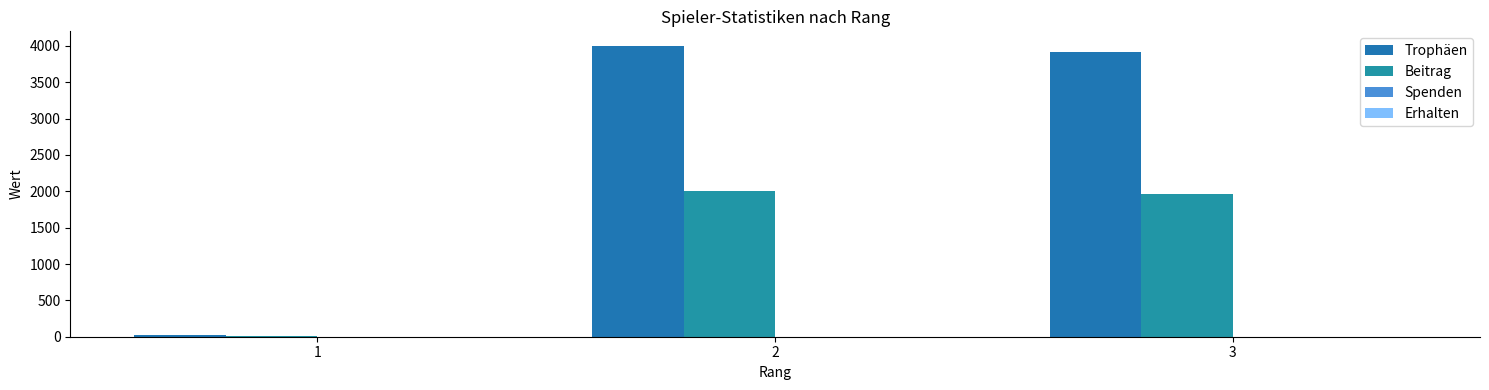

What is the difference between the Beitrag values at 3 and 2?

39